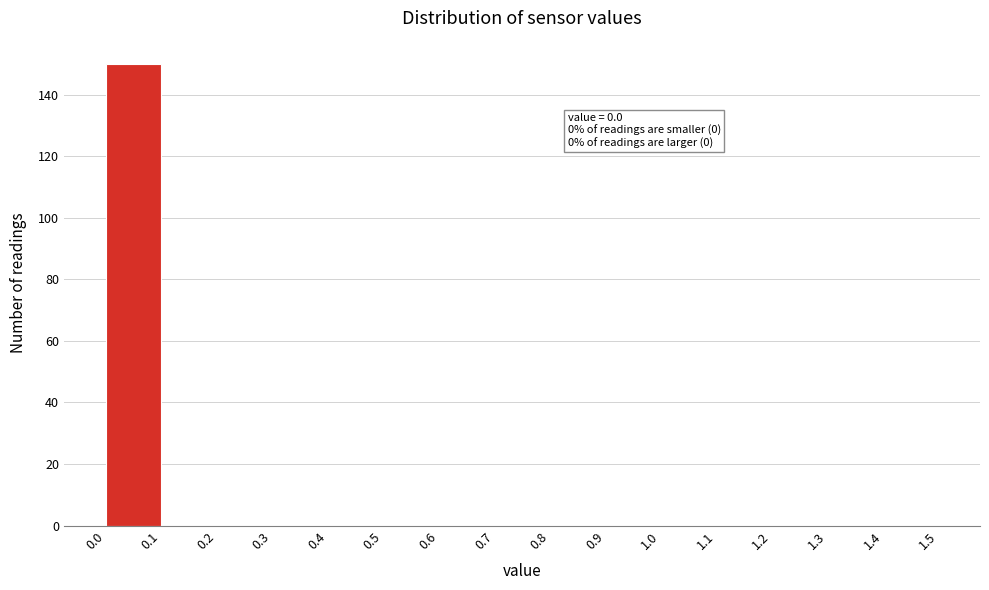

Which range on the x-axis has the tallest bar?

0.0 to 0.1